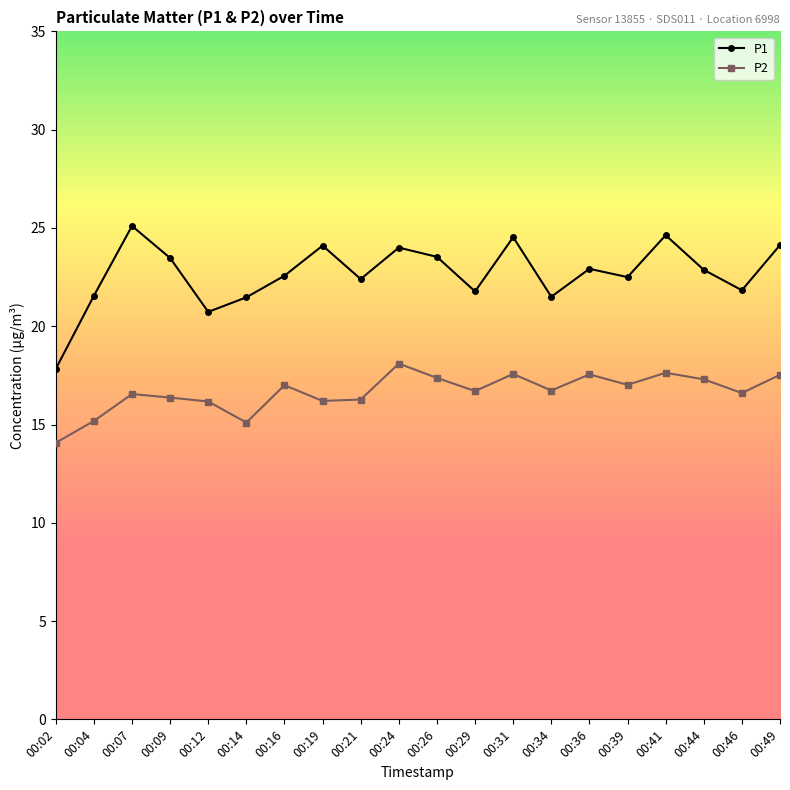

What value does the P1 series have at 00:07?

25.1